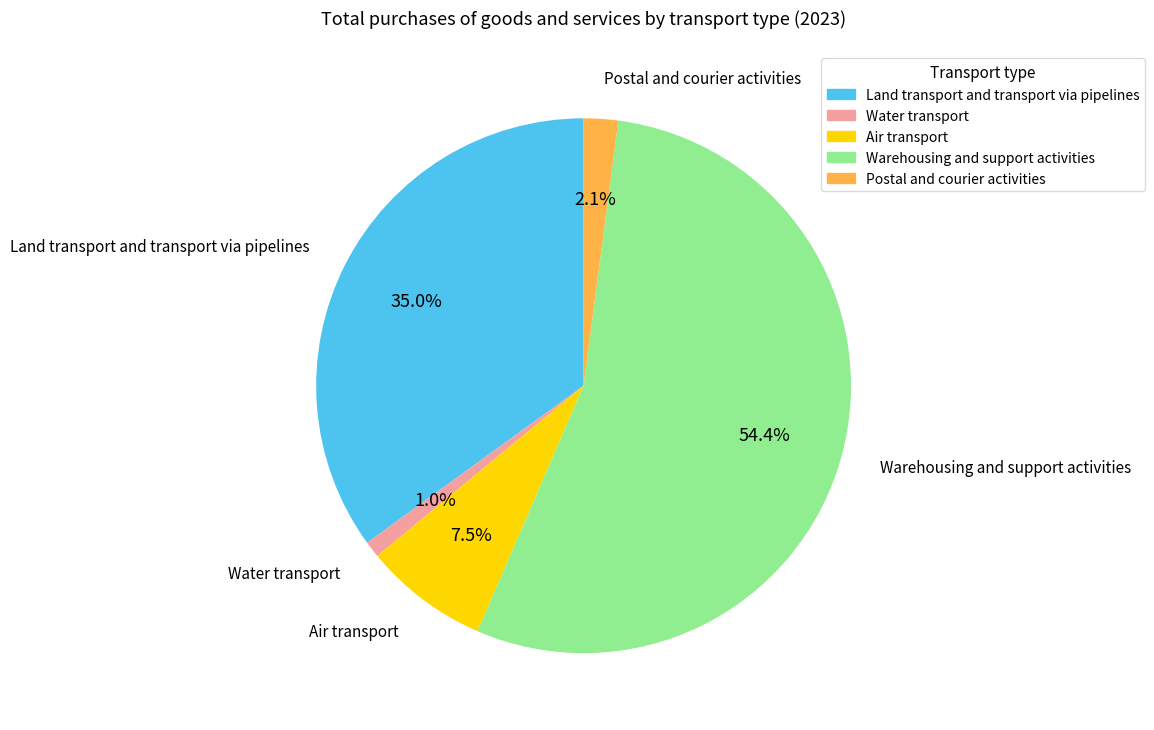

Rank the categories by value from lowest to highest.

Water transport, Postal and courier activities, Air transport, Land transport and transport via pipelines, Warehousing and support activities